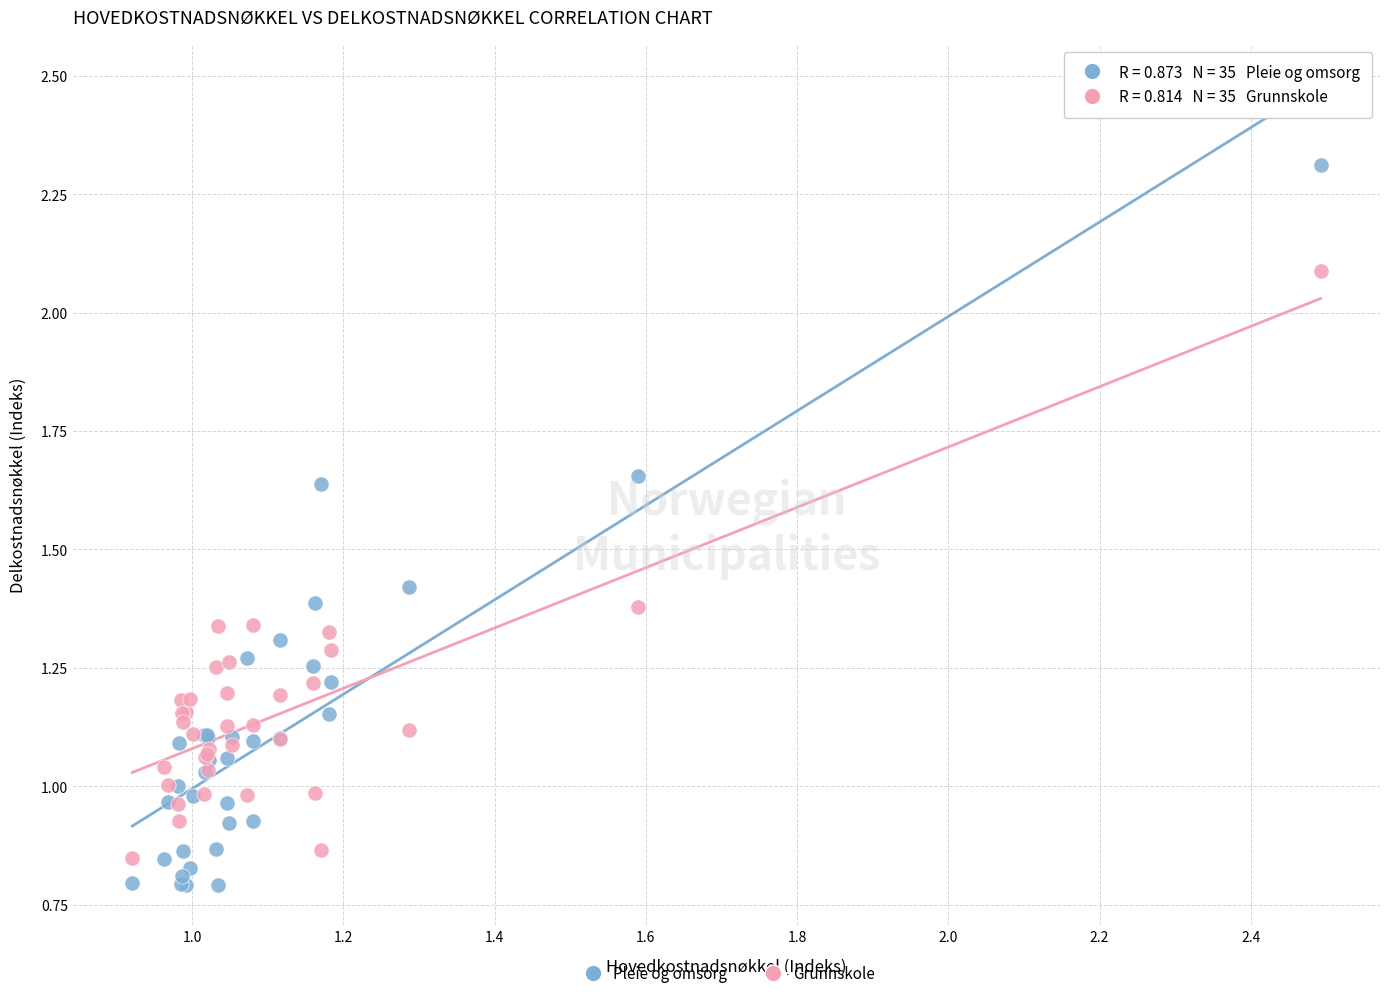

What are all the series names shown in the legend?

Pleie og omsorg, Grunnskole